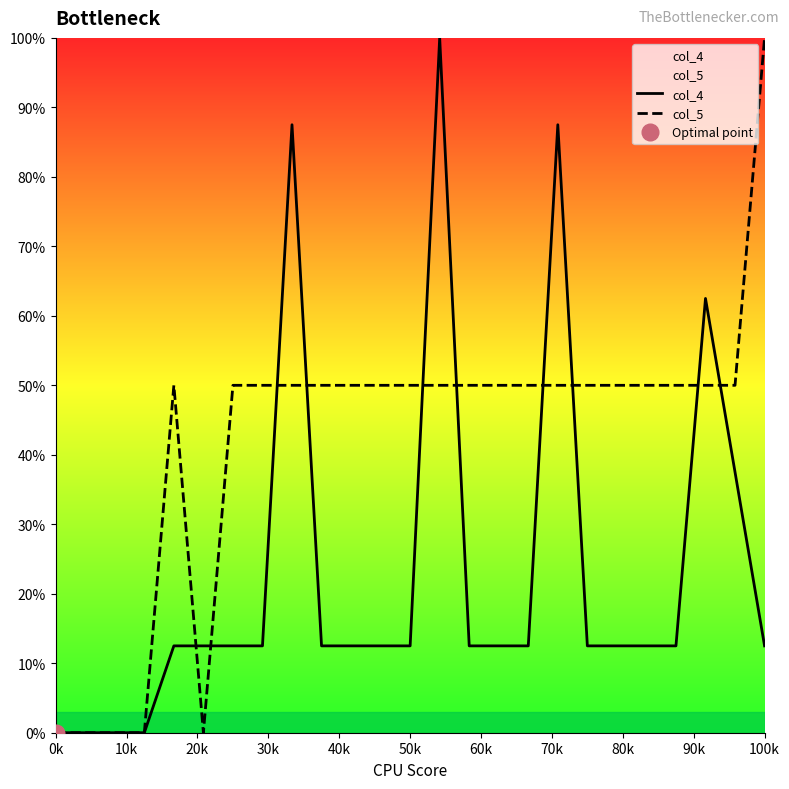

What is the sum of the col_5 values at 19 and 50k?

50.0